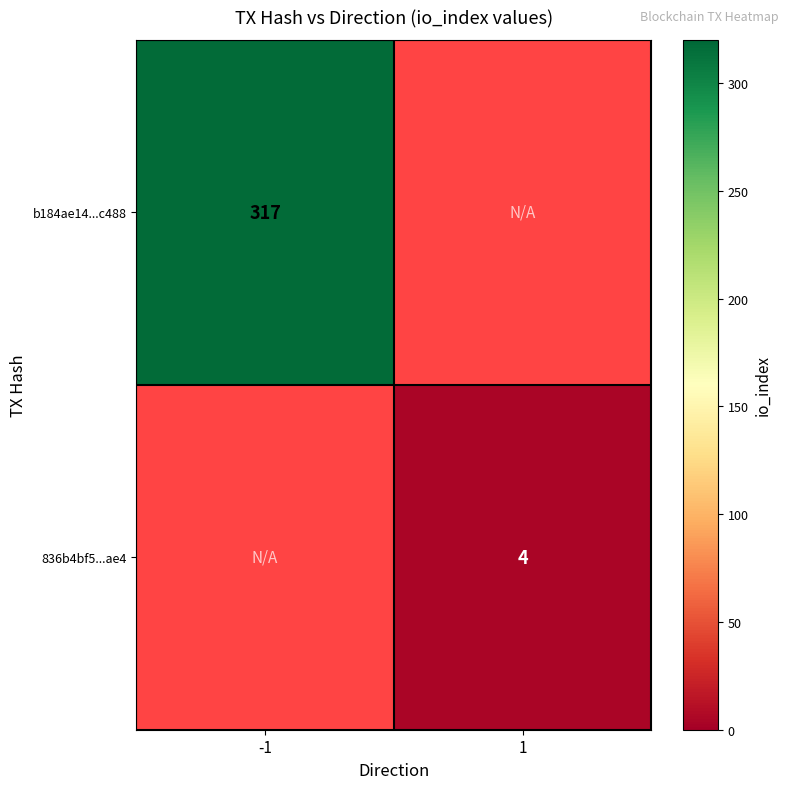

True or false: b184ae14...c488 has a value of 424 at -1.

False